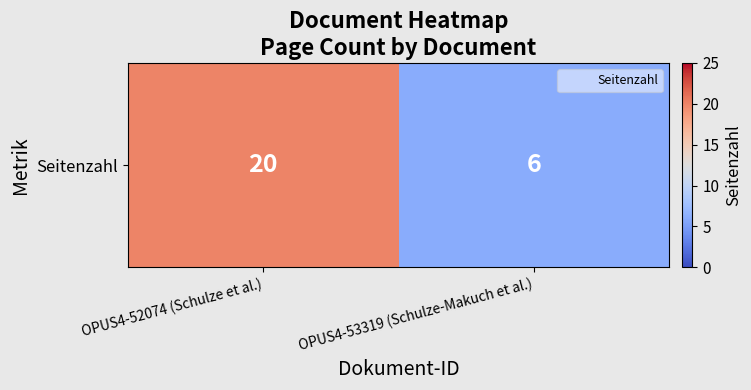

What is the maximum value shown in the chart?

20